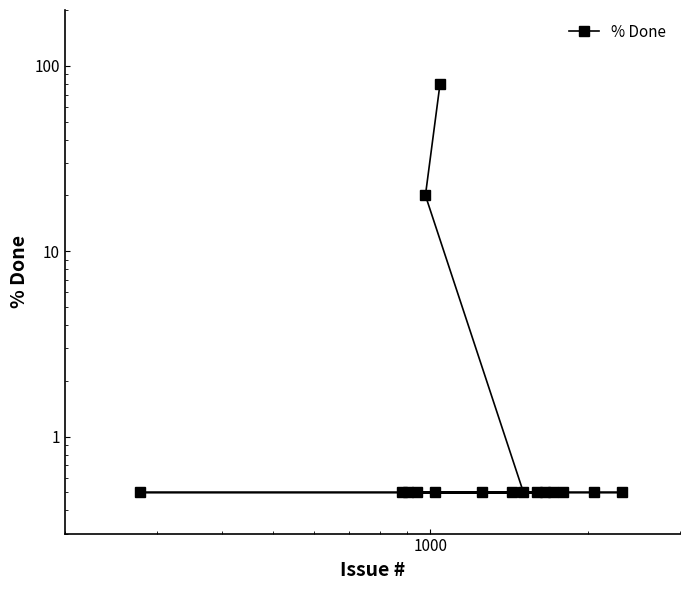

How many lines are shown in the chart?

1